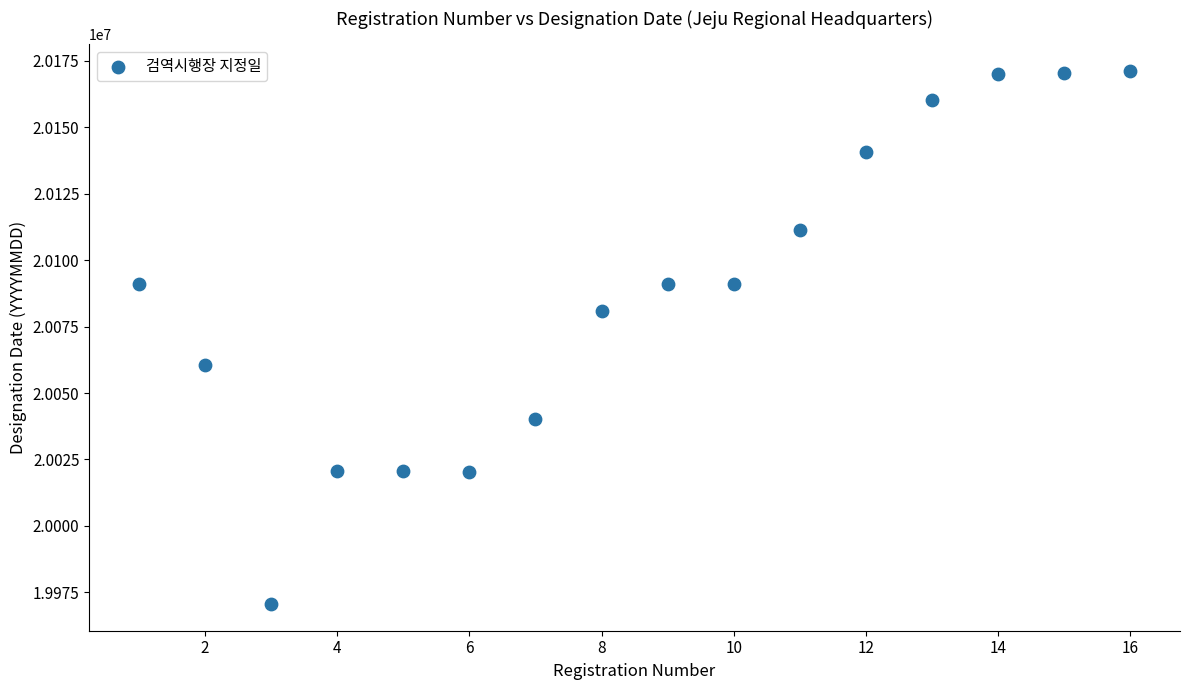

What is the range of Y values (max minus min)?

200583